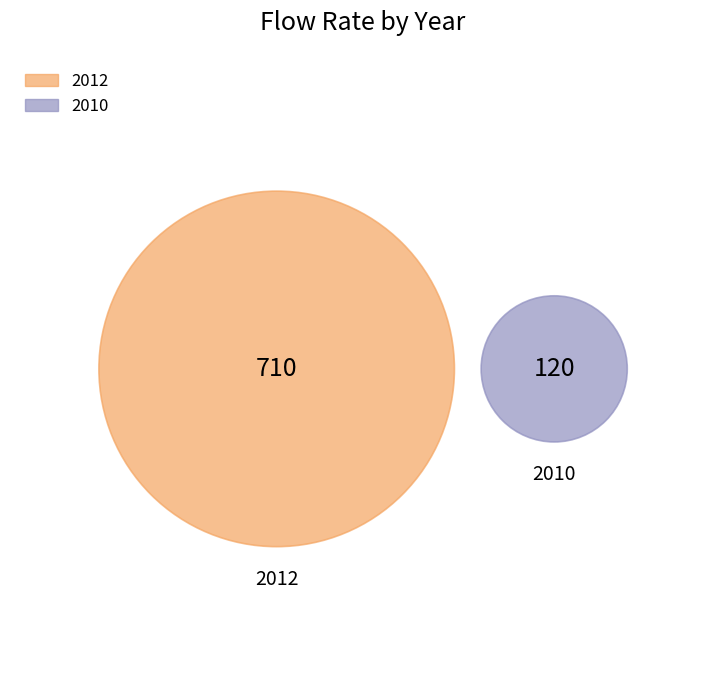

To the nearest percent, what portion does 2010 represent?

14%